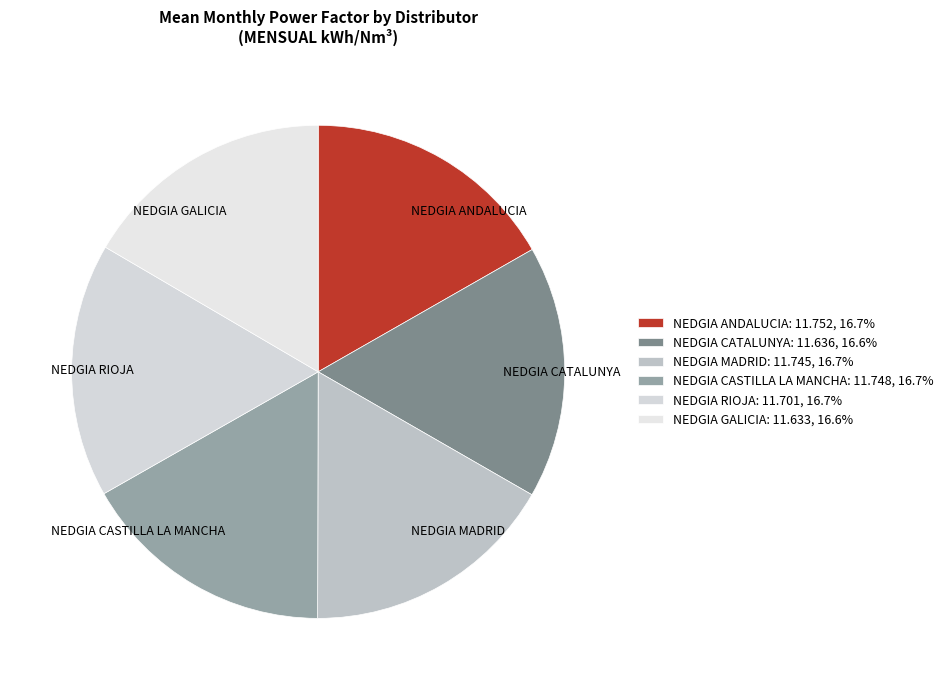

Is it true that NEDGIA CASTILLA LA MANCHA is 17% of the pie?

True